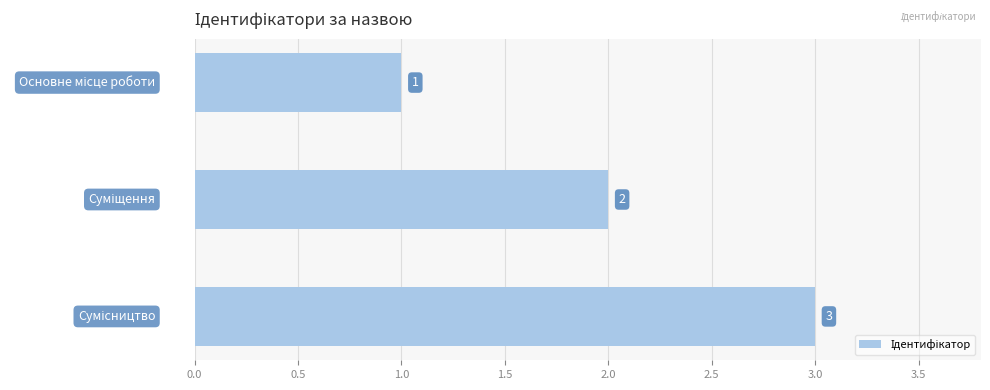

What is the greatest value displayed?

3